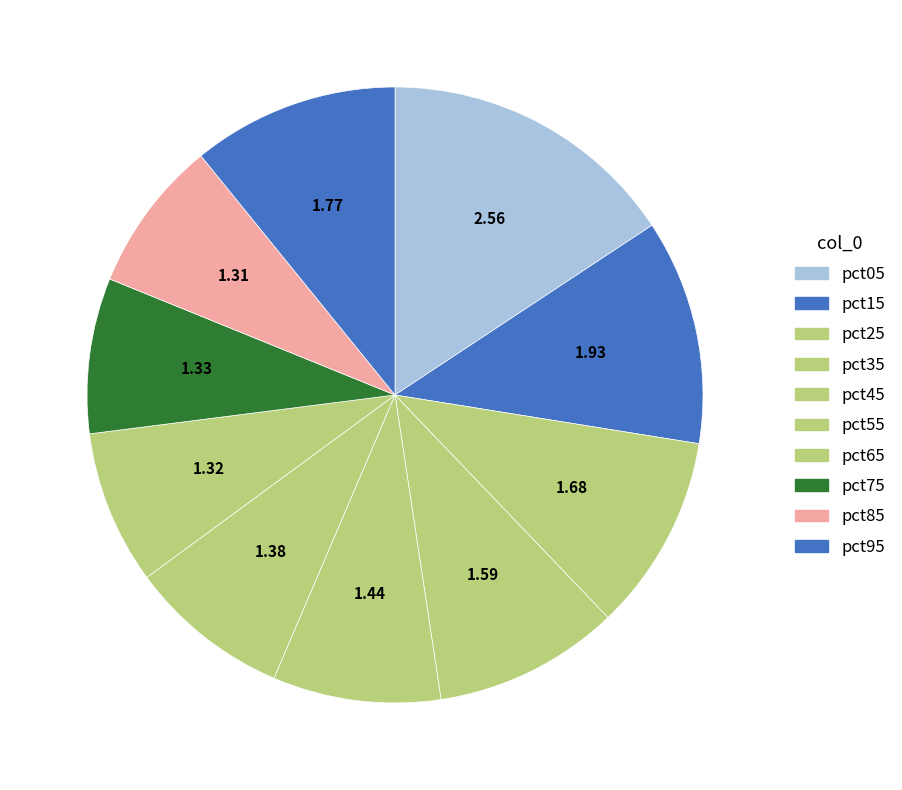

How many slices are in this pie chart?

10